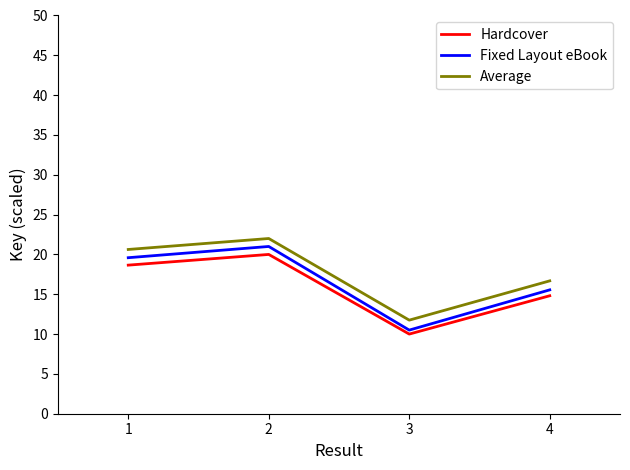

True or false: Hardcover and Fixed Layout eBook intersect in this chart.

False